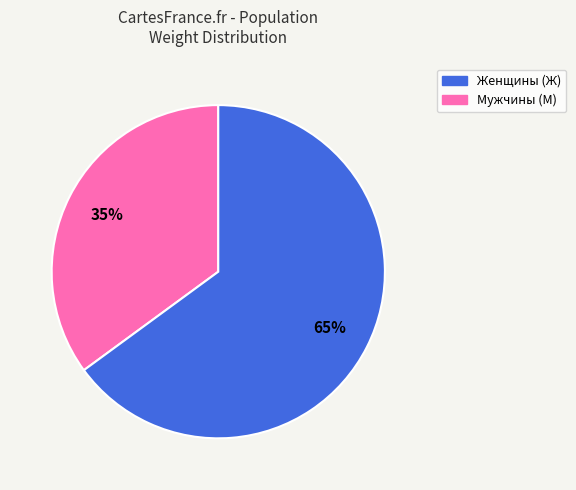

To the nearest percent, what is the difference between the Мужчины (М) and Женщины (Ж) slice percentages?

30%